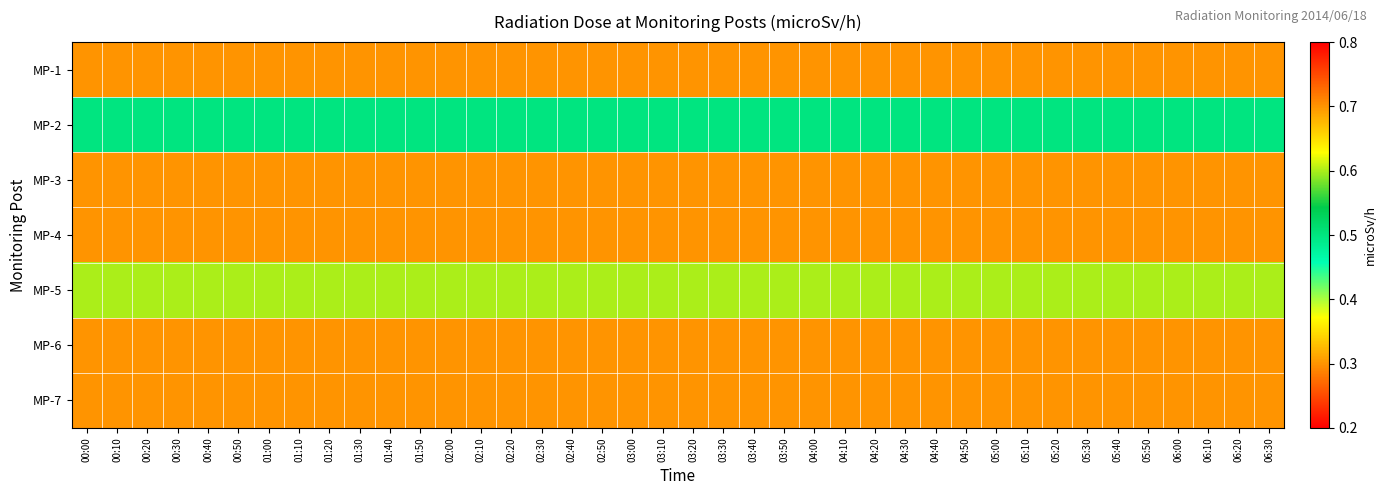

List the series in order of their peak value, lowest first.

MP-6, MP-7, MP-2, MP-5, MP-1, MP-3, MP-4